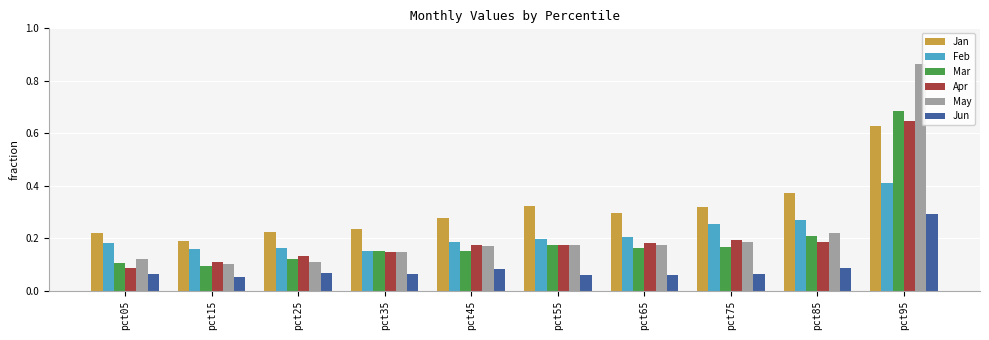

At which label does Jan reach its peak?

pct95